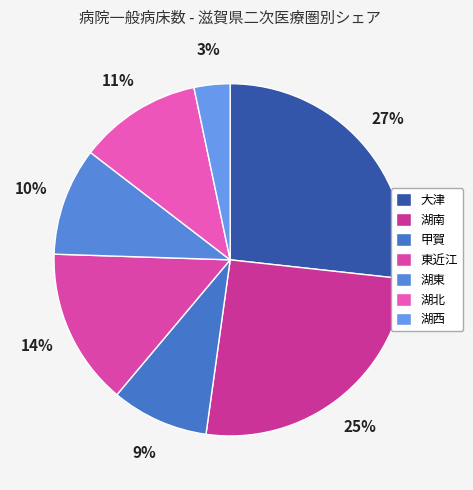

How much of the chart is everything except 湖南?

74.5%